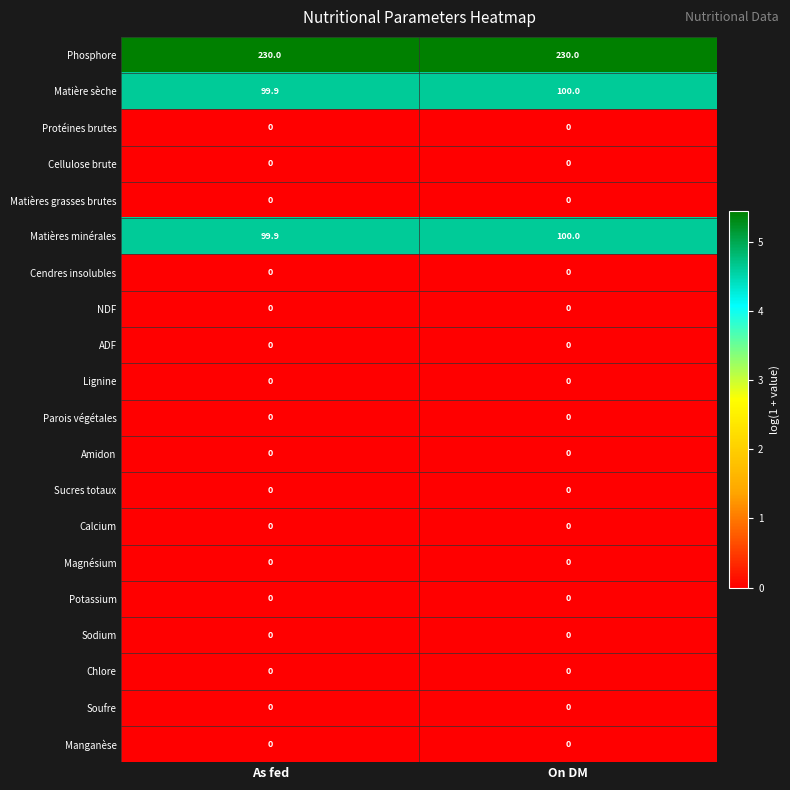

What is the total value across all series at On DM?

430.0